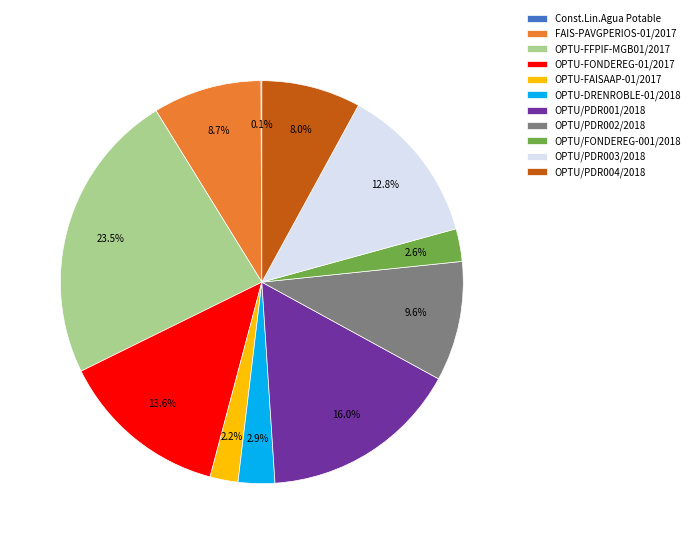

Is it true that OPTU/PDR001/2018 is 16% of the pie?

True